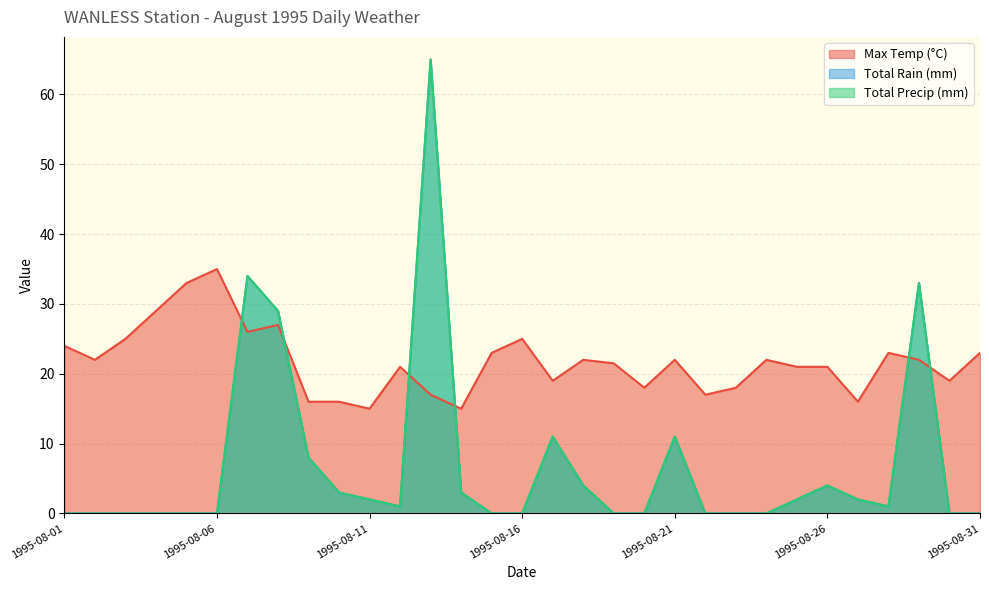

In Max Temp (°C), how many points are lower than both neighbors (excluding endpoints)?

9